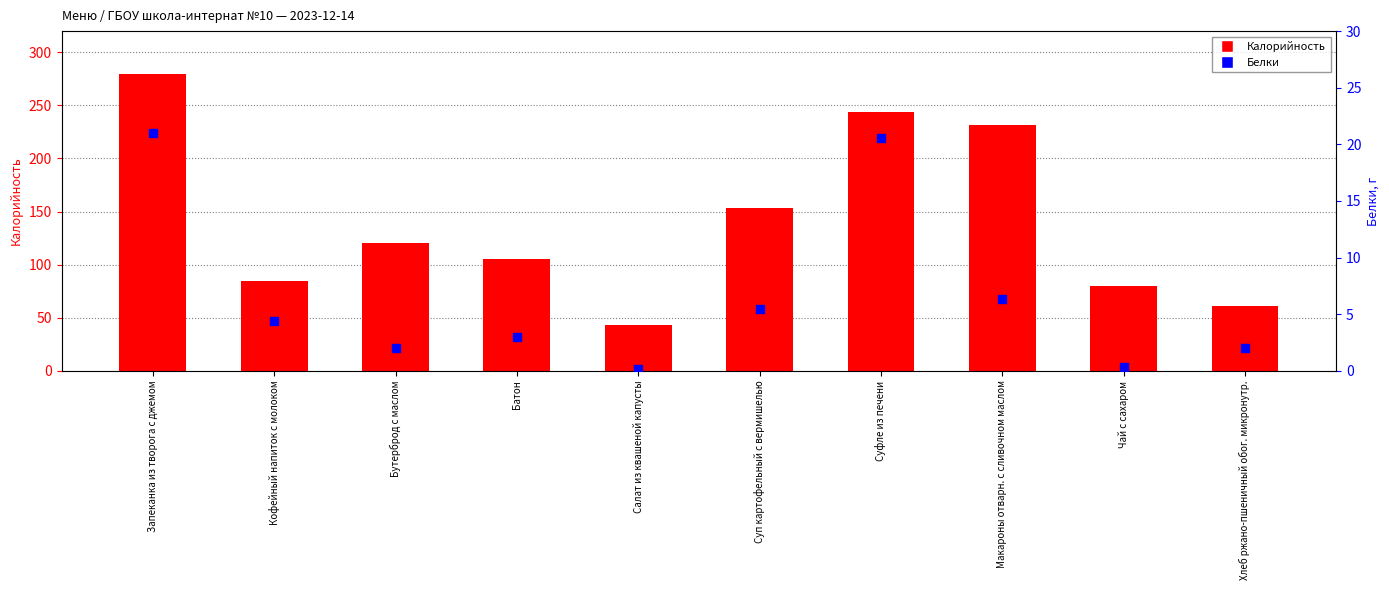

Which series has the widest spread of Y values?

Калорийность